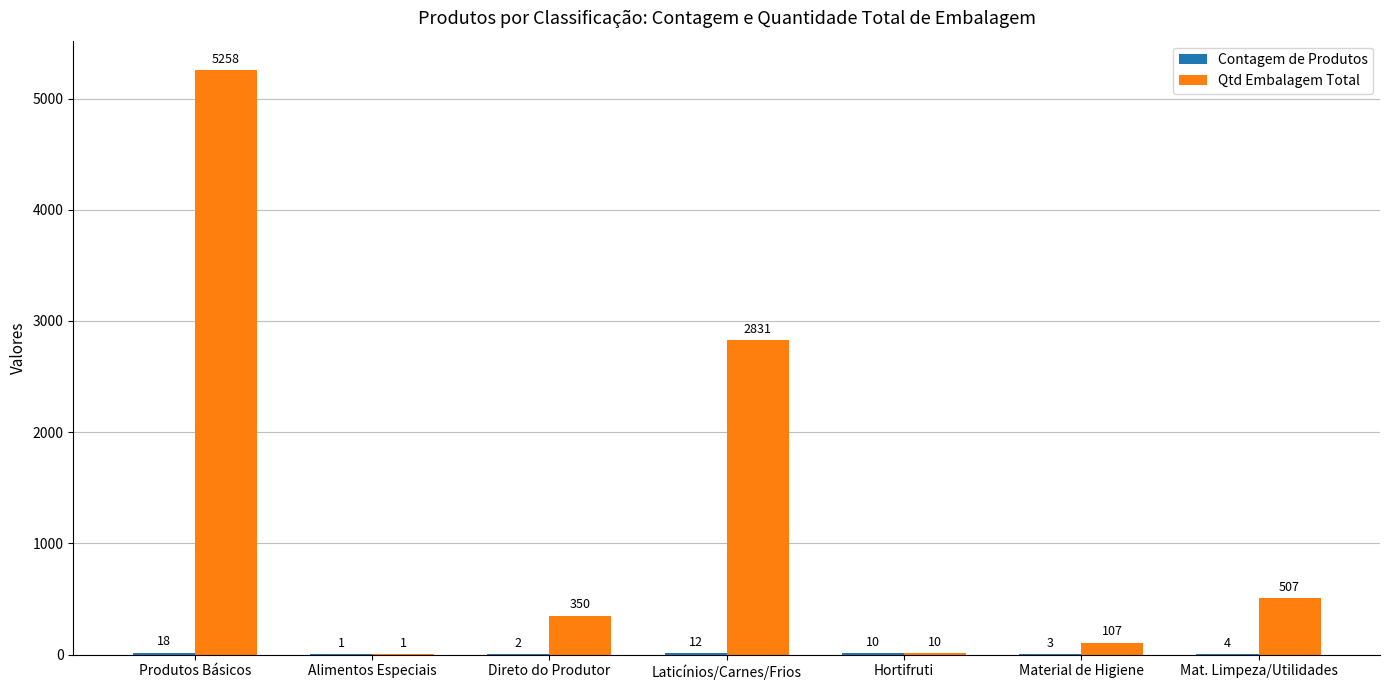

What is the sum of the Qtd Embalagem Total values at Hortifruti and Produtos Básicos?

5268